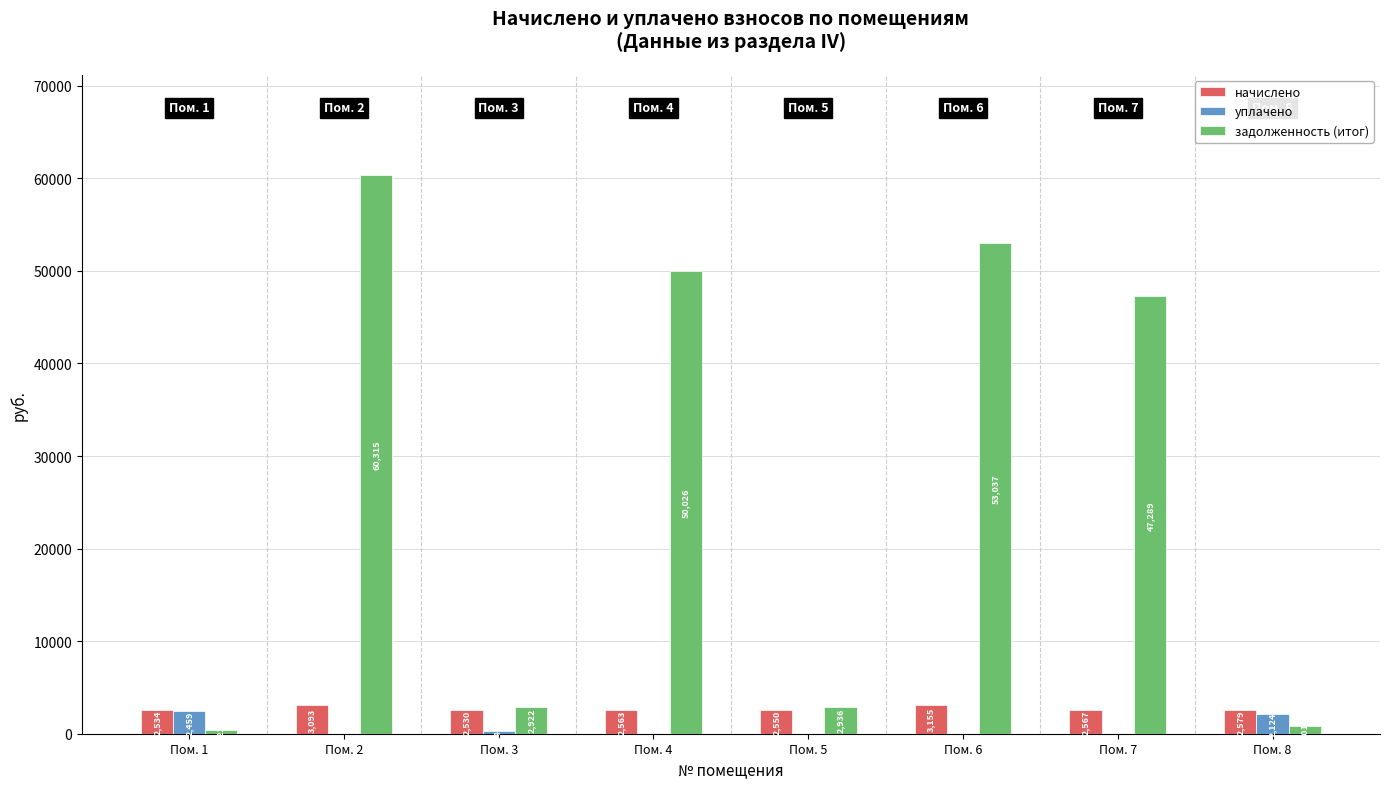

True or false: начислено has a value of 2566.8 at Пом. 7.

True